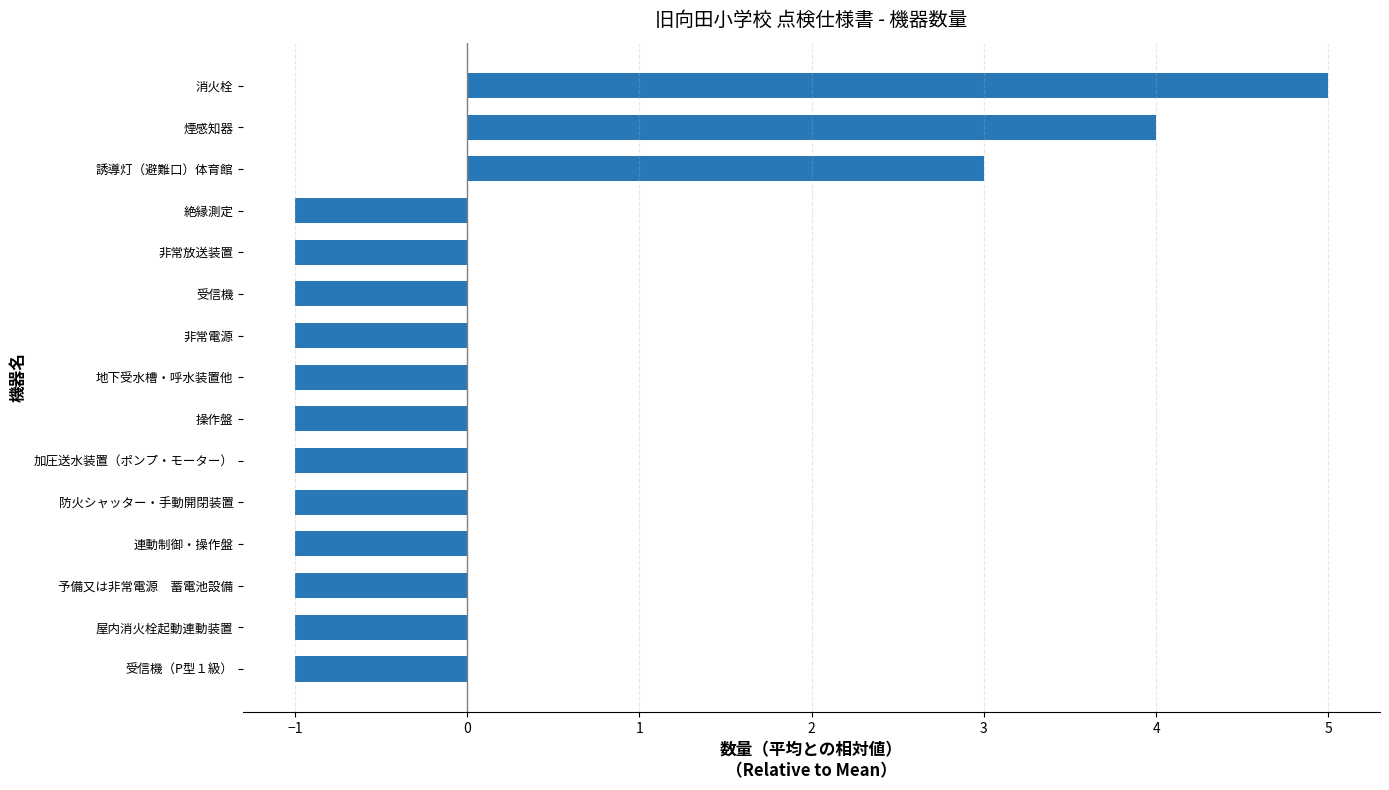

The chart shows a value of -1 at 非常電源. True or false?

True